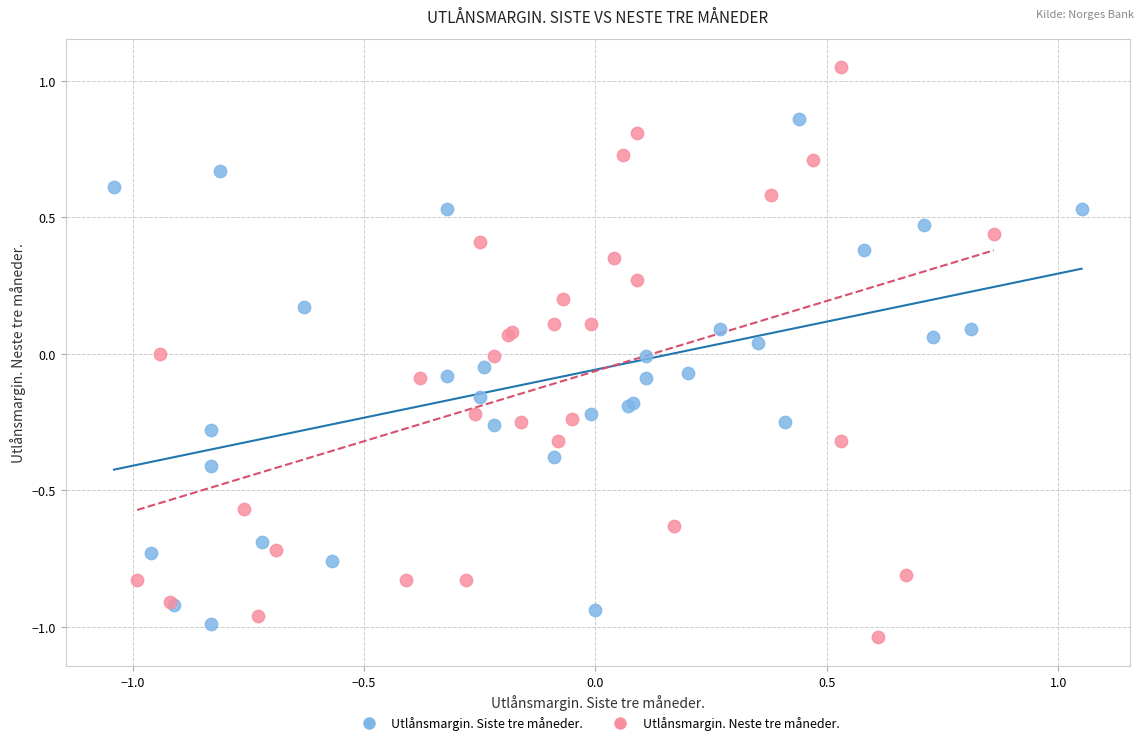

Which series reaches the maximum Y coordinate?

Utlånsmargin. Neste tre måneder.